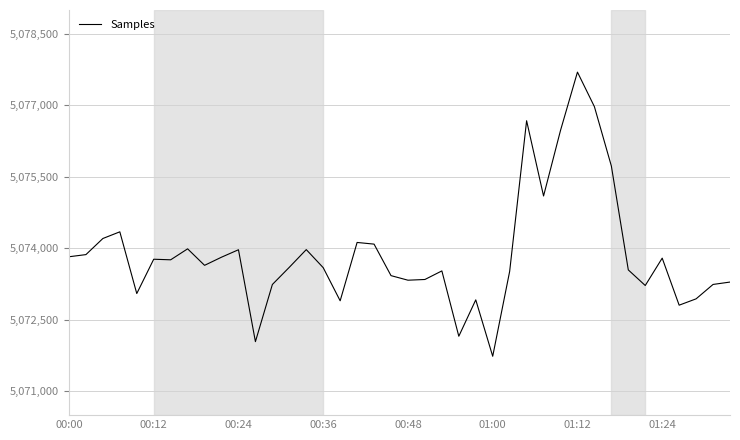

What is the minimum value shown in the chart?

5071735